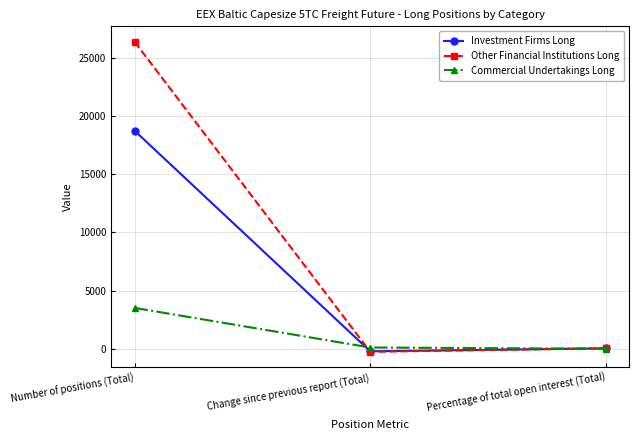

What are all the series names shown in the legend?

Investment Firms Long, Other Financial Institutions Long, Commercial Undertakings Long